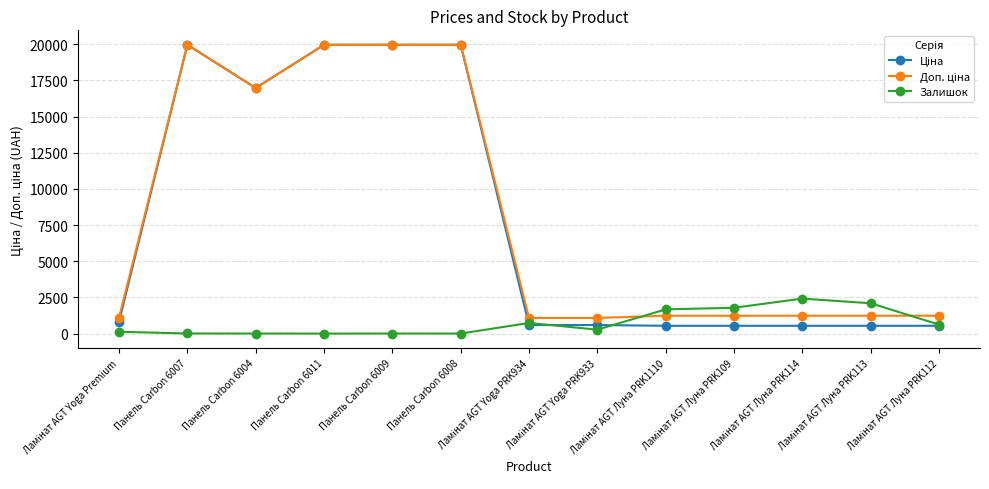

At how many categories does at least one series exceed 11129?

5